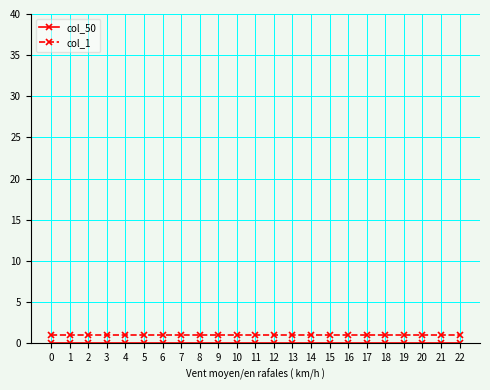

Is it true that col_1 equals 1 at 13?

True